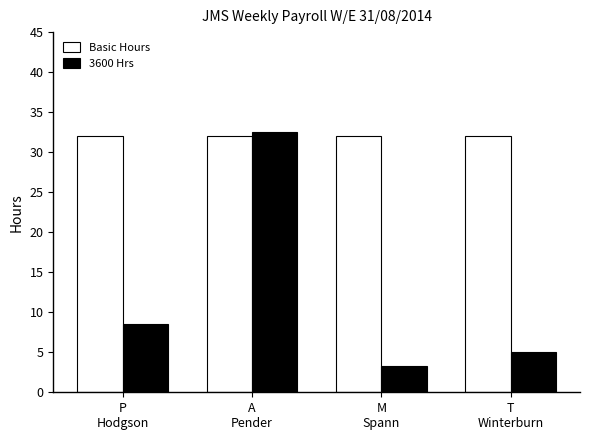

What is the average value of the Basic Hours series?

32.0